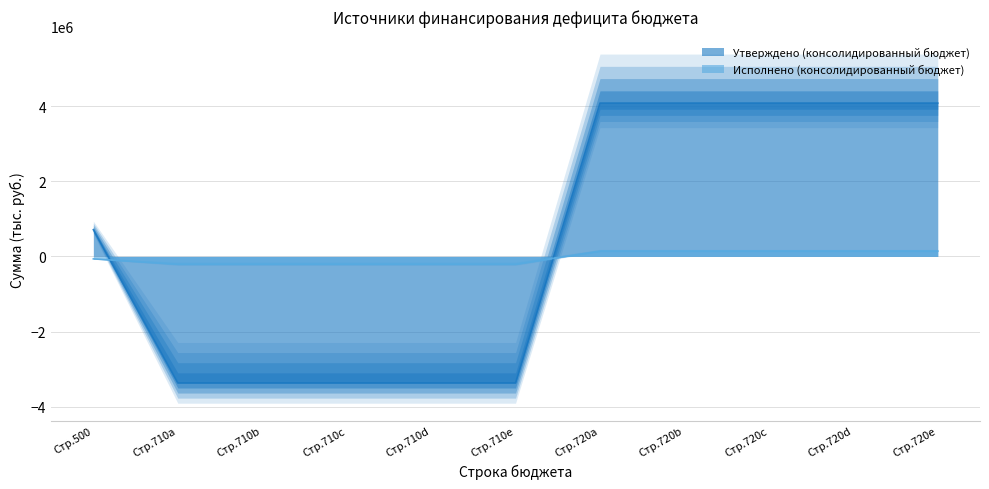

Is the value of Исполнено (консолидированный бюджет) at Стр.500 greater than the value of Утверждено (консолидированный бюджет) at Стр.710d?

Yes